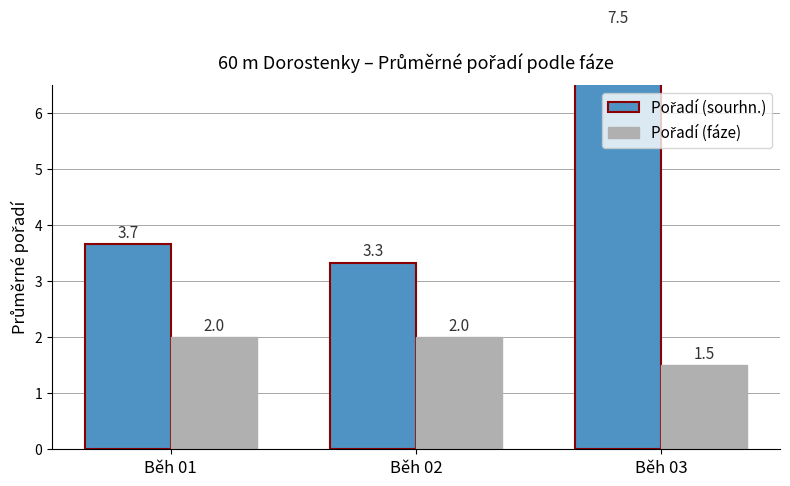

What is the maximum value shown in the chart?

7.5